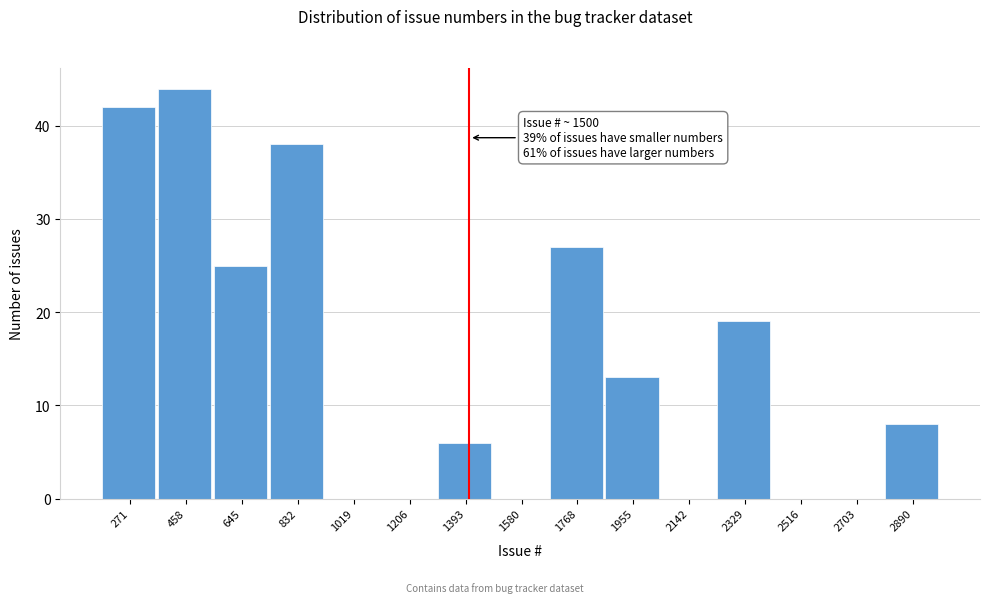

Reading left to right, what are all the values shown in this chart?

271=42	458=44	645=25	832=38	1019=0	1206=0	1393=6	1580=0	1768=27	1955=13	2142=0	2329=19	2516=0	2703=0	2890=8